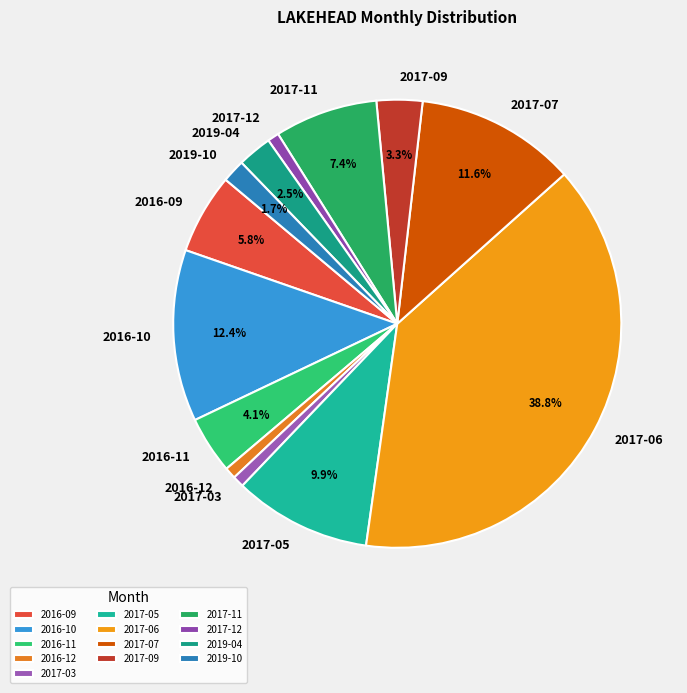

Is it true that 2017-07 is 12% of the pie?

True